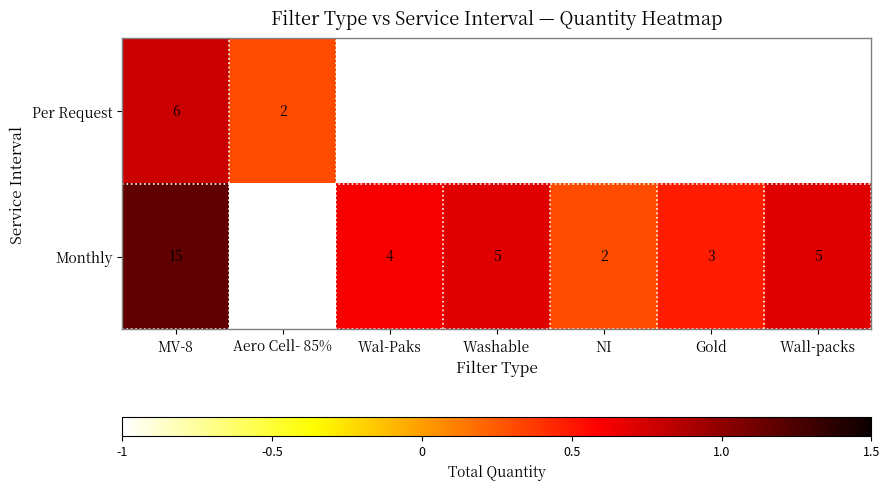

At MV-8, list the series in order from largest to smallest.

Monthly, Per Request